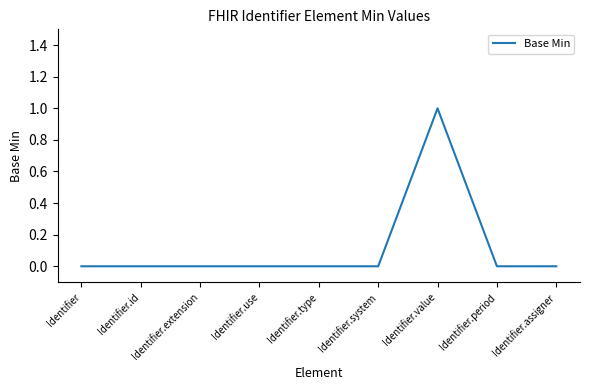

What is the change in value from Identifier.system to Identifier.value?

+1